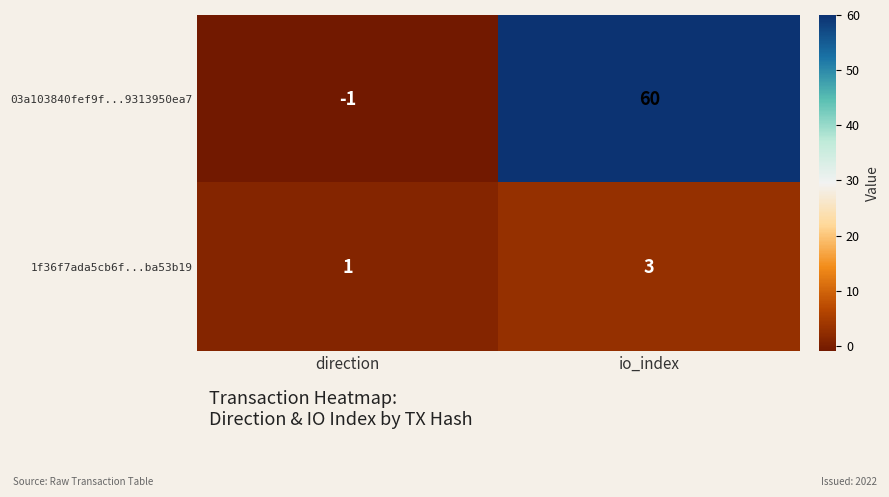

List the series in order of their overall mean, lowest first.

1f36f7ada5cb6f...ba53b19, 03a103840fef9f...9313950ea7